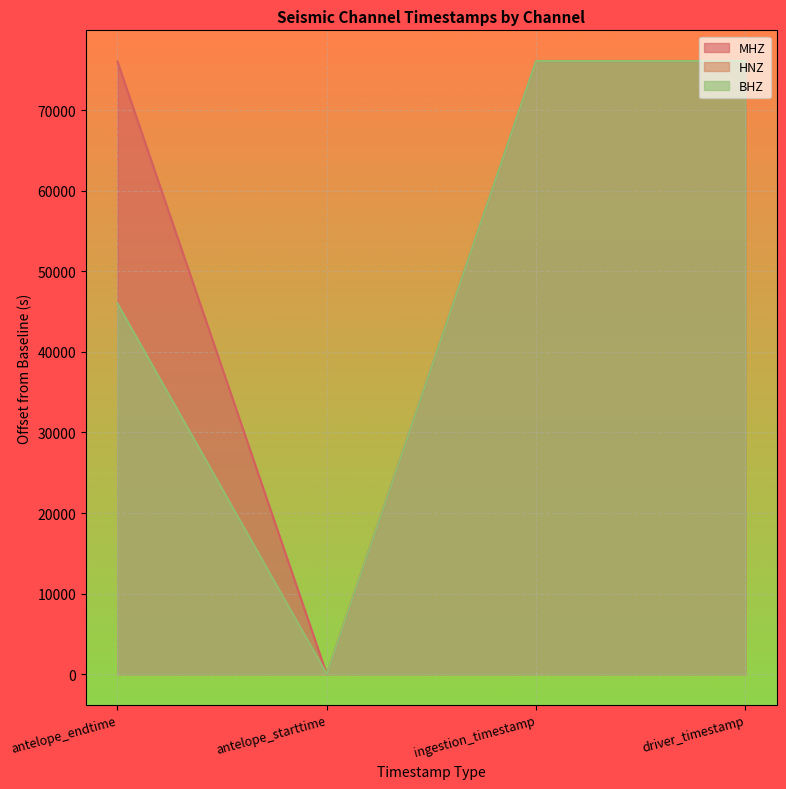

Which series has the largest range (max minus min)?

MHZ